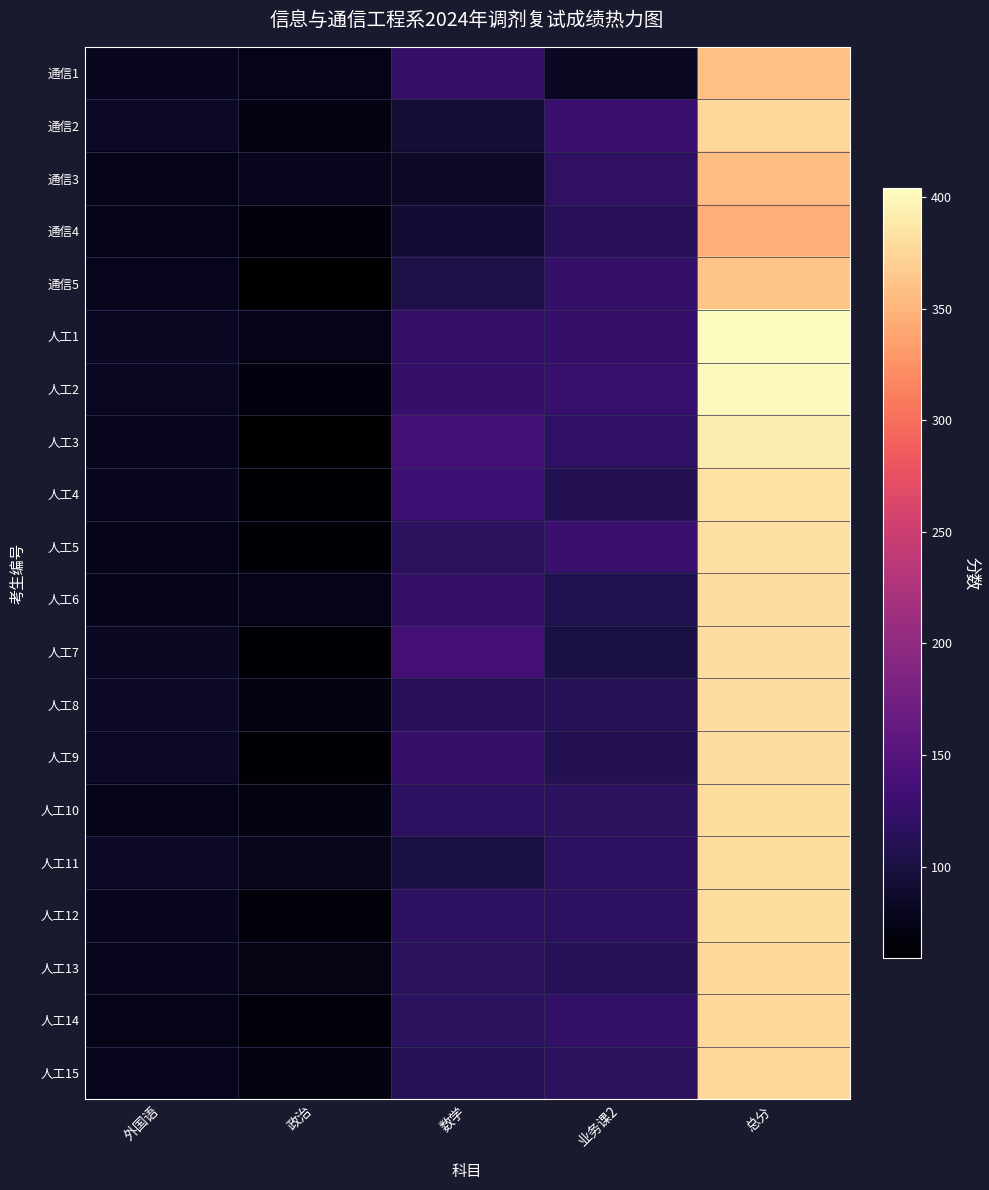

How many series are shown in this chart?

20